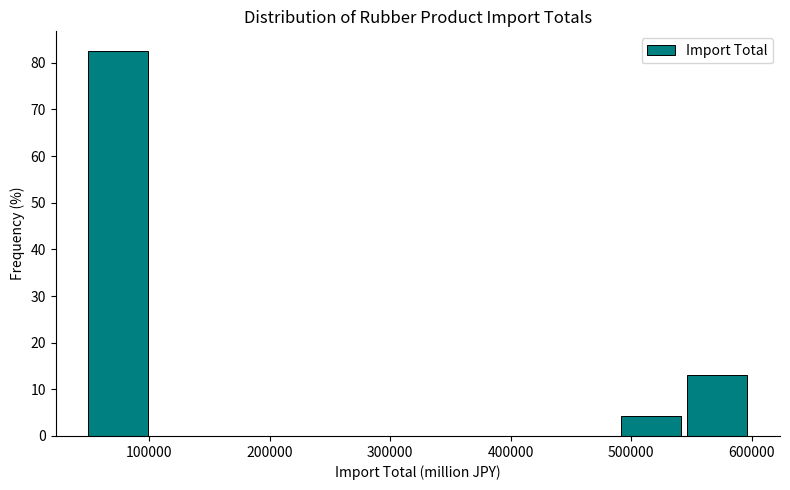

Over which range of the x-axis is the bar tallest?

50000 to 100000